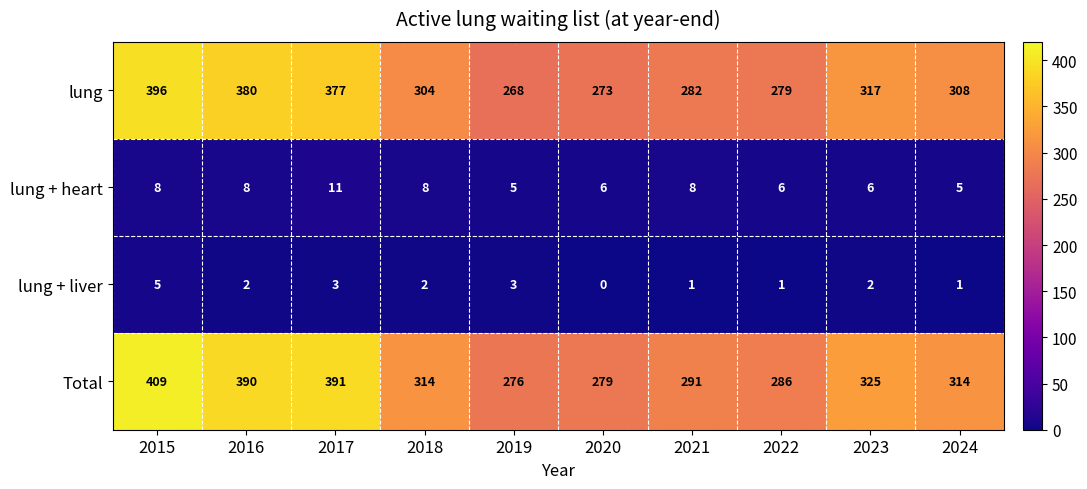

Rank the series by their maximum value, from lowest to highest.

lung + liver, lung + heart, lung, Total